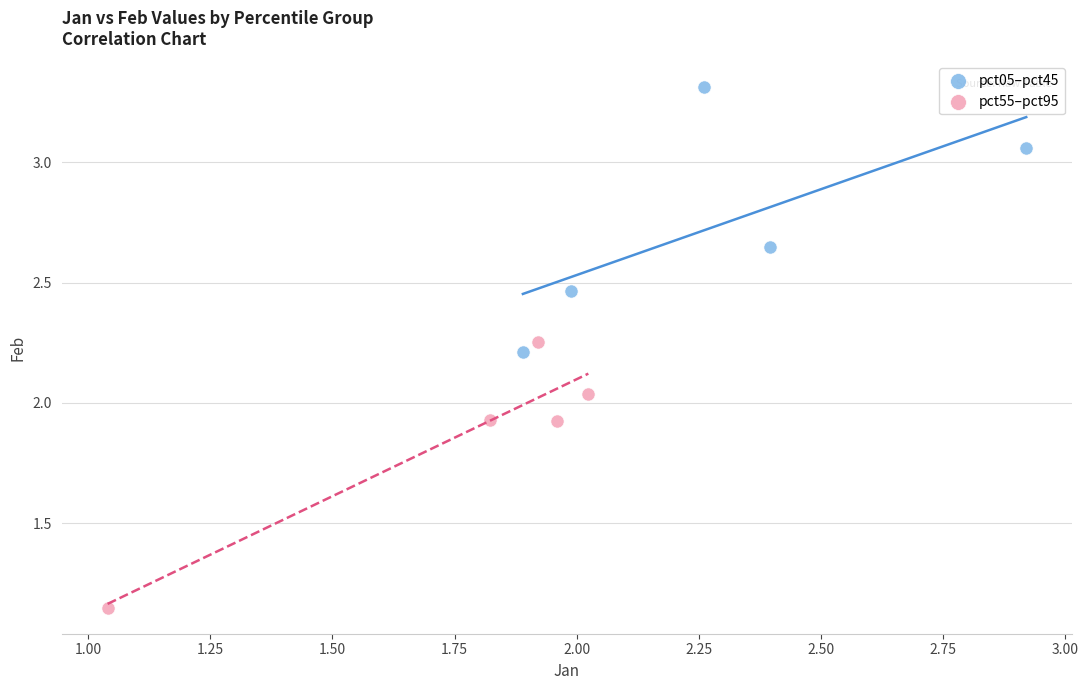

Which series contains the lowest Y value?

pct55–pct95